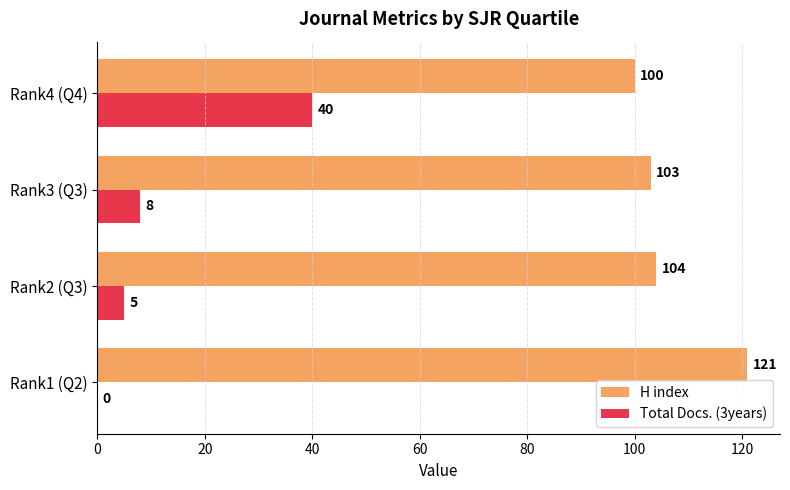

At which label does H index reach its peak?

Rank1 (Q2)